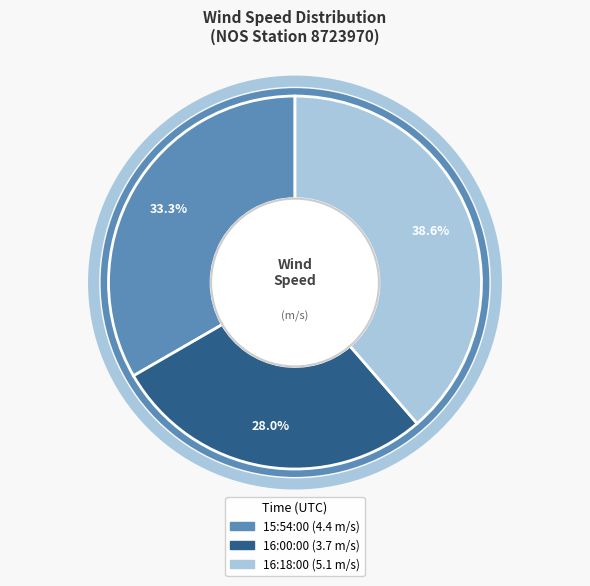

Is there any slice that represents more than half of the pie?

No